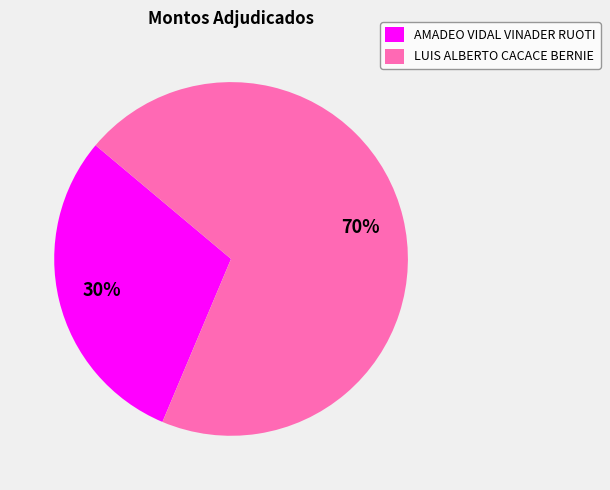

Which slice represents more than half of the pie?

LUIS ALBERTO CACACE BERNIE